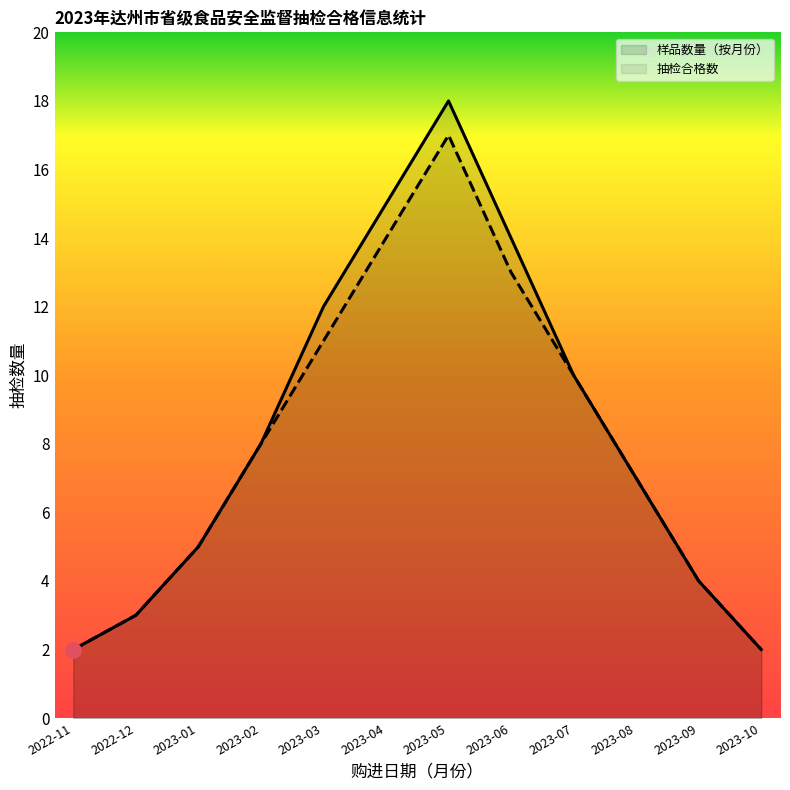

What is the total value across all series at 2023-06?

27